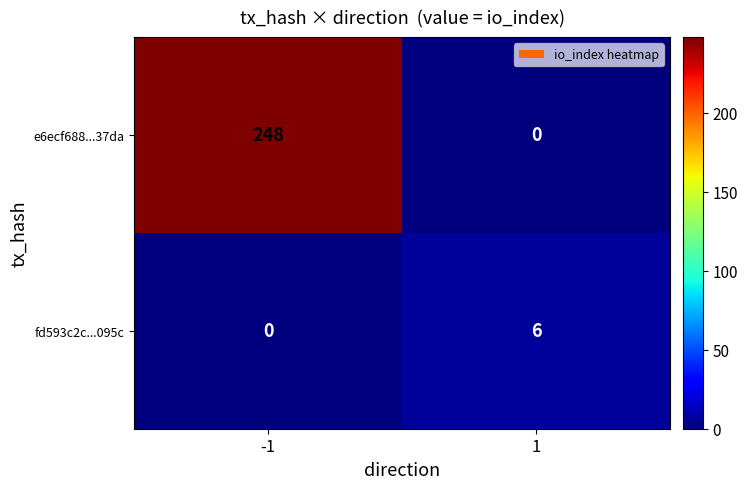

How many data points does each series have?

2